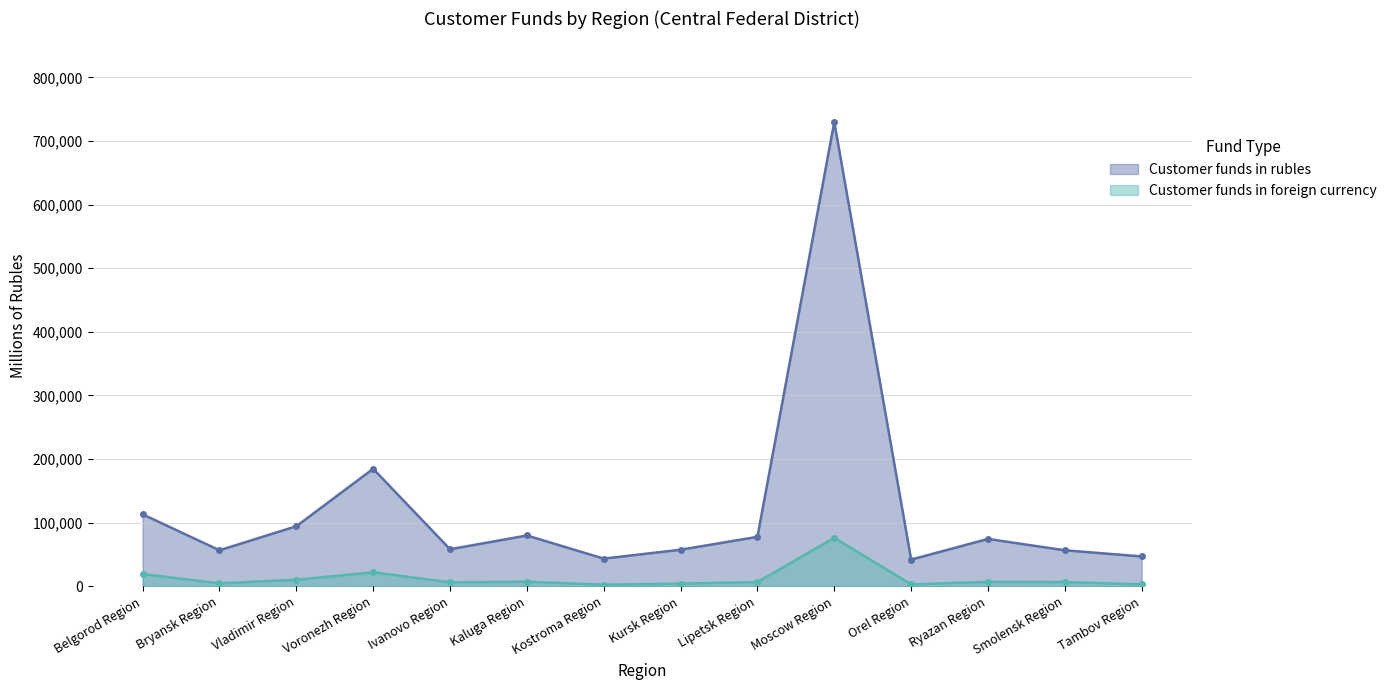

What is the lowest value of the Customer funds in foreign currency series?

2607